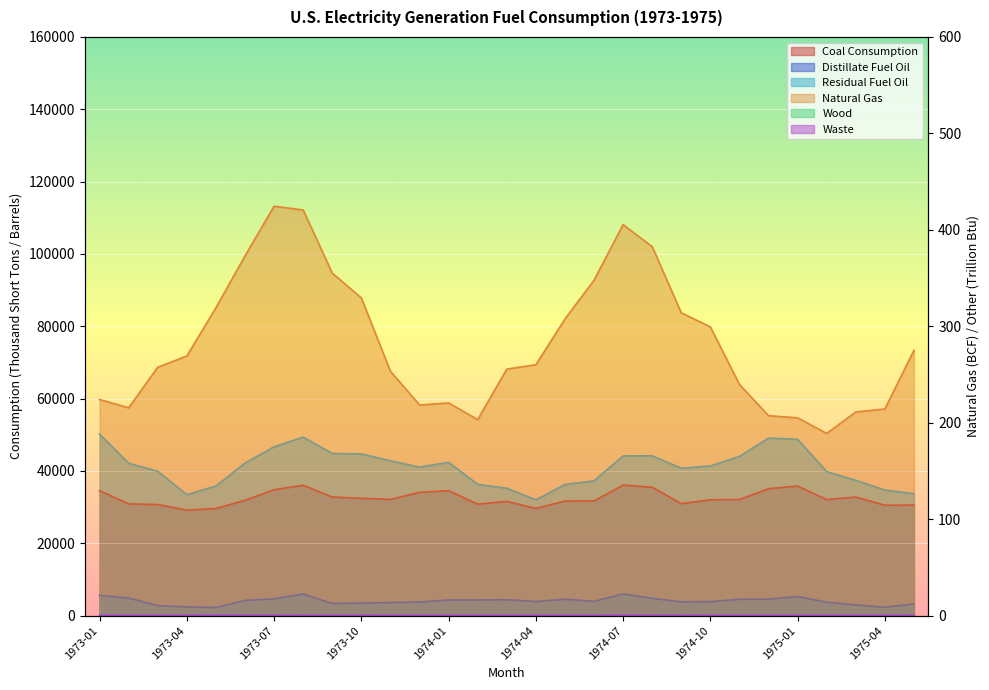

What are all the series names shown in the legend?

Coal Consumption, Distillate Fuel Oil, Residual Fuel Oil, Natural Gas, Wood, Waste